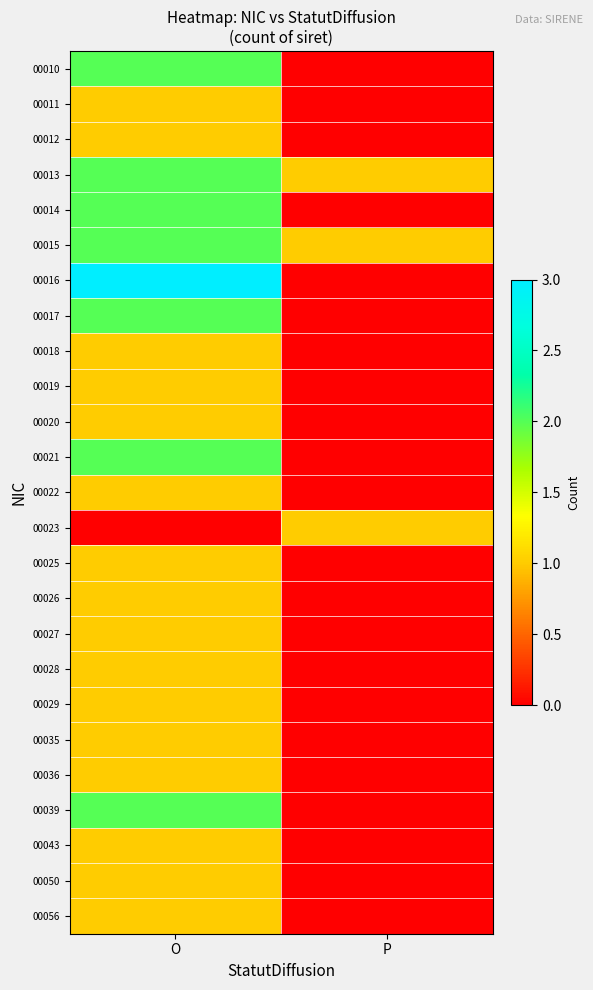

How many data points does each series have?

2